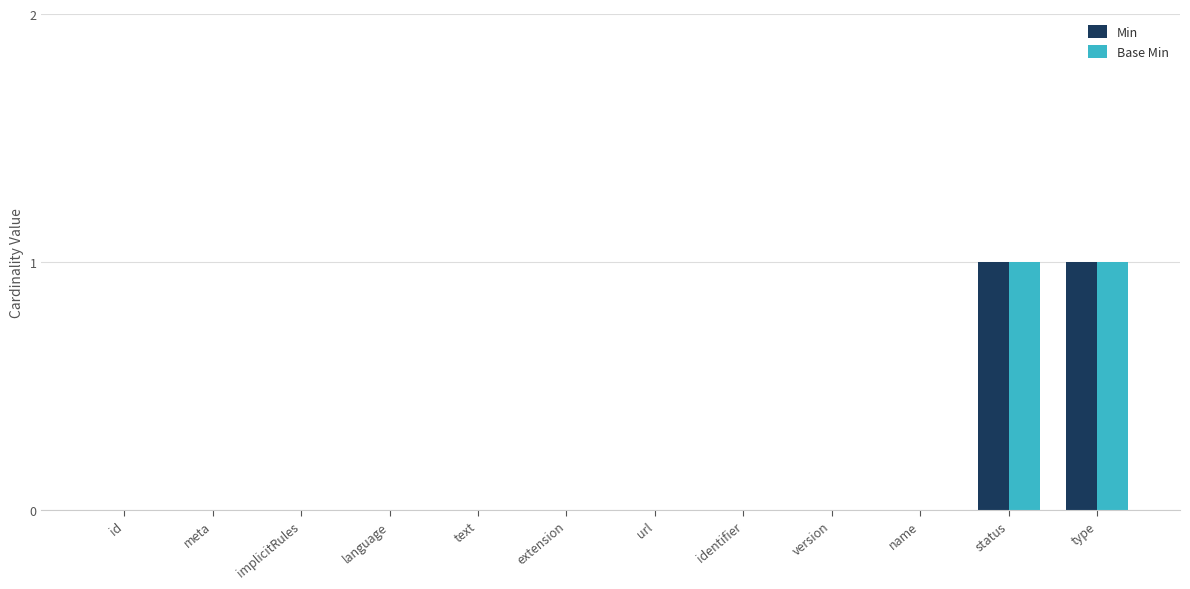

Are the bars horizontal?

No